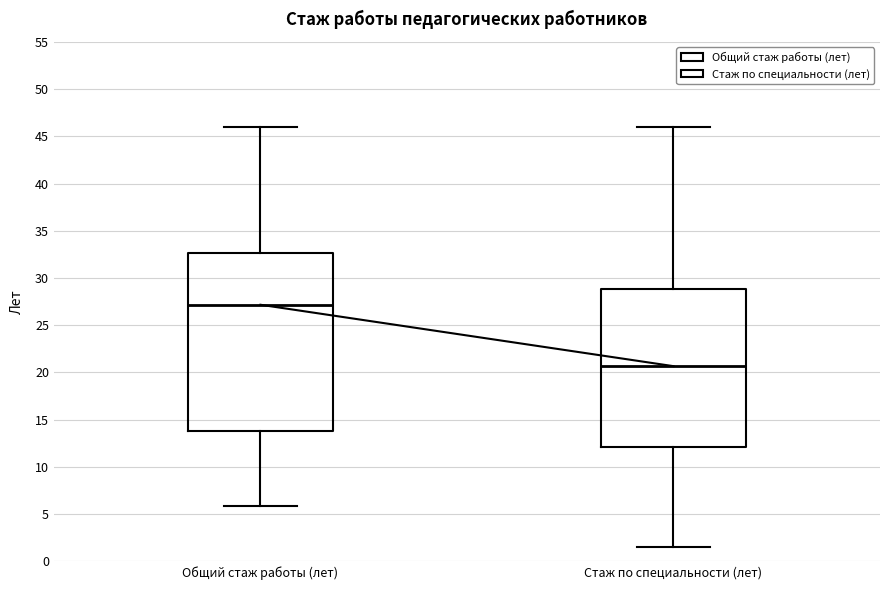

Comparing the boxes themselves (not the whiskers), which one is the tallest?

Общий стаж работы (лет)